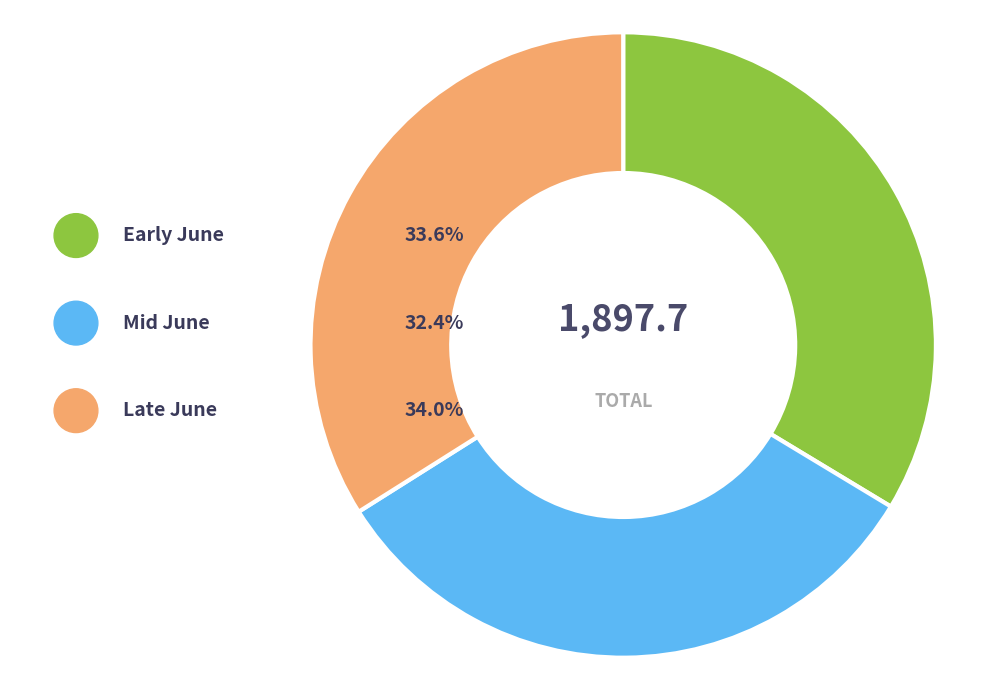

The 2025-06-12 slice represents 2% of the pie. True or false?

False